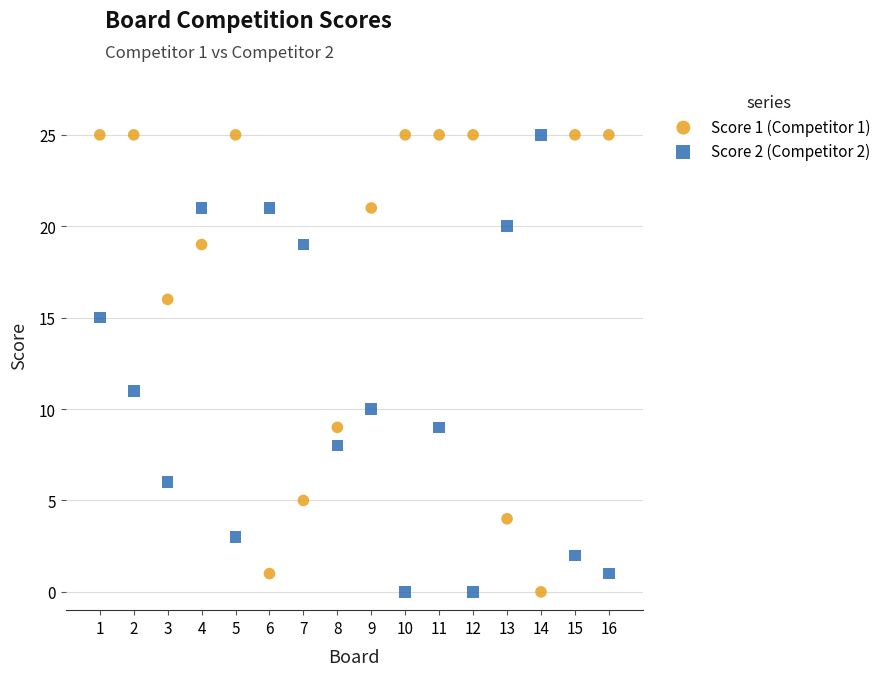

Across all series, what Y value is closest to 12?

11